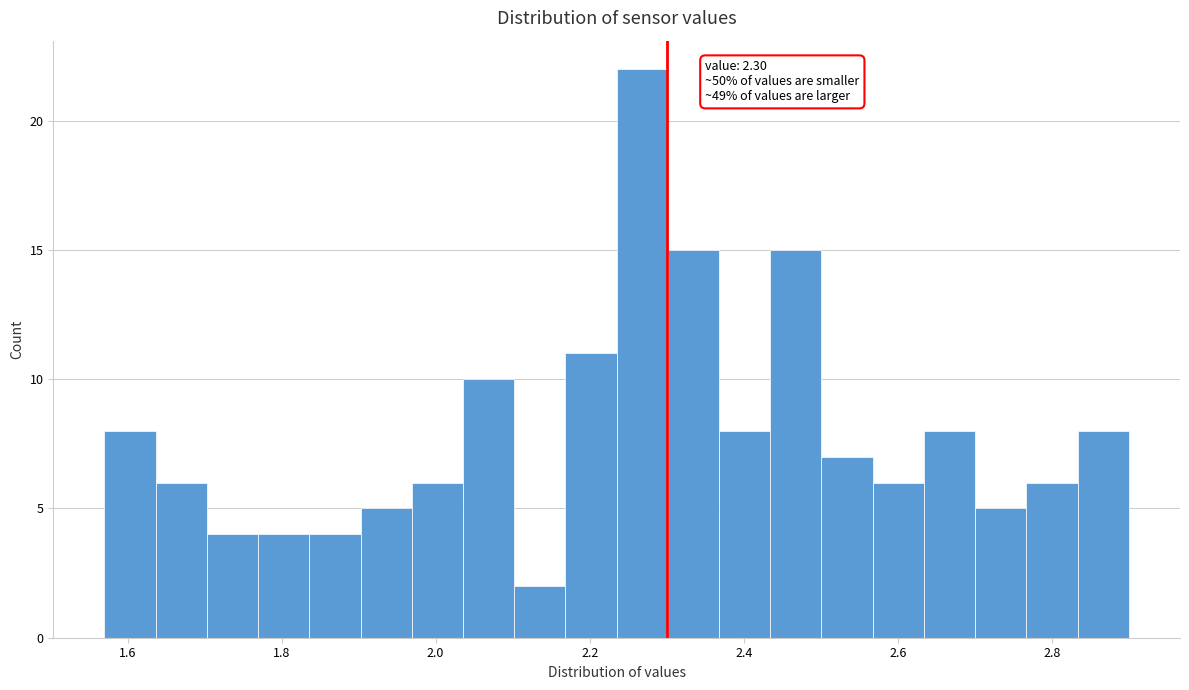

Read against the x-axis, roughly where is the centre of the tallest bar?

2.26